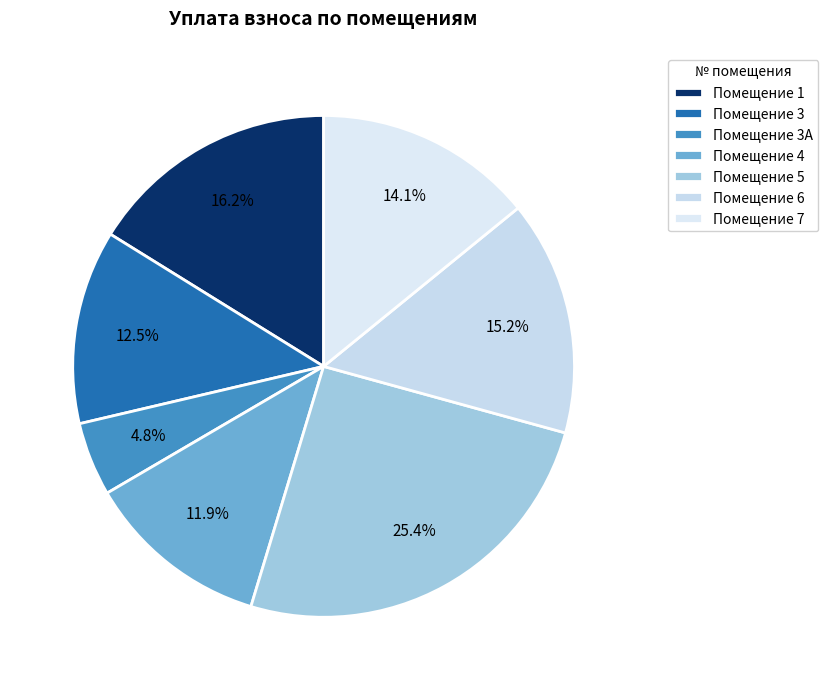

Rank the categories by value from lowest to highest.

Помещение 3А, Помещение 4, Помещение 3, Помещение 7, Помещение 6, Помещение 1, Помещение 5